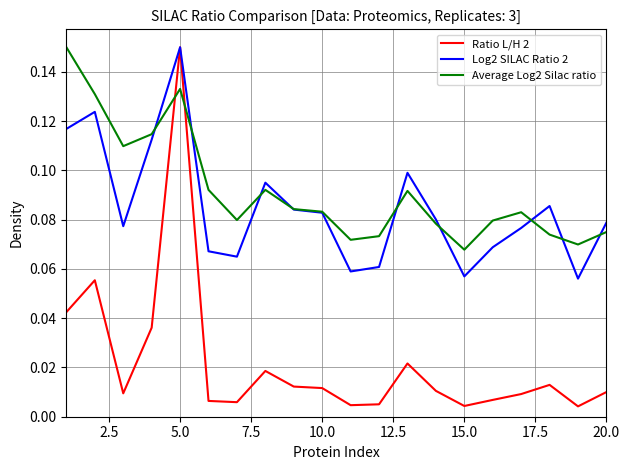

True or false: Ratio L/H 2 has more than 0 points higher than both neighbors.

True